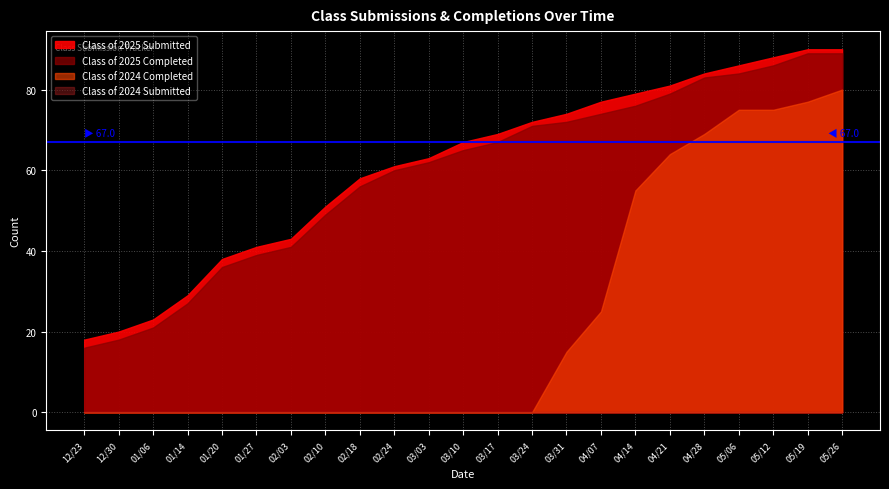

Is the value of Class of 2025 Submitted at 04/14 greater than the value of Class of 2025 Completed at 03/03?

Yes